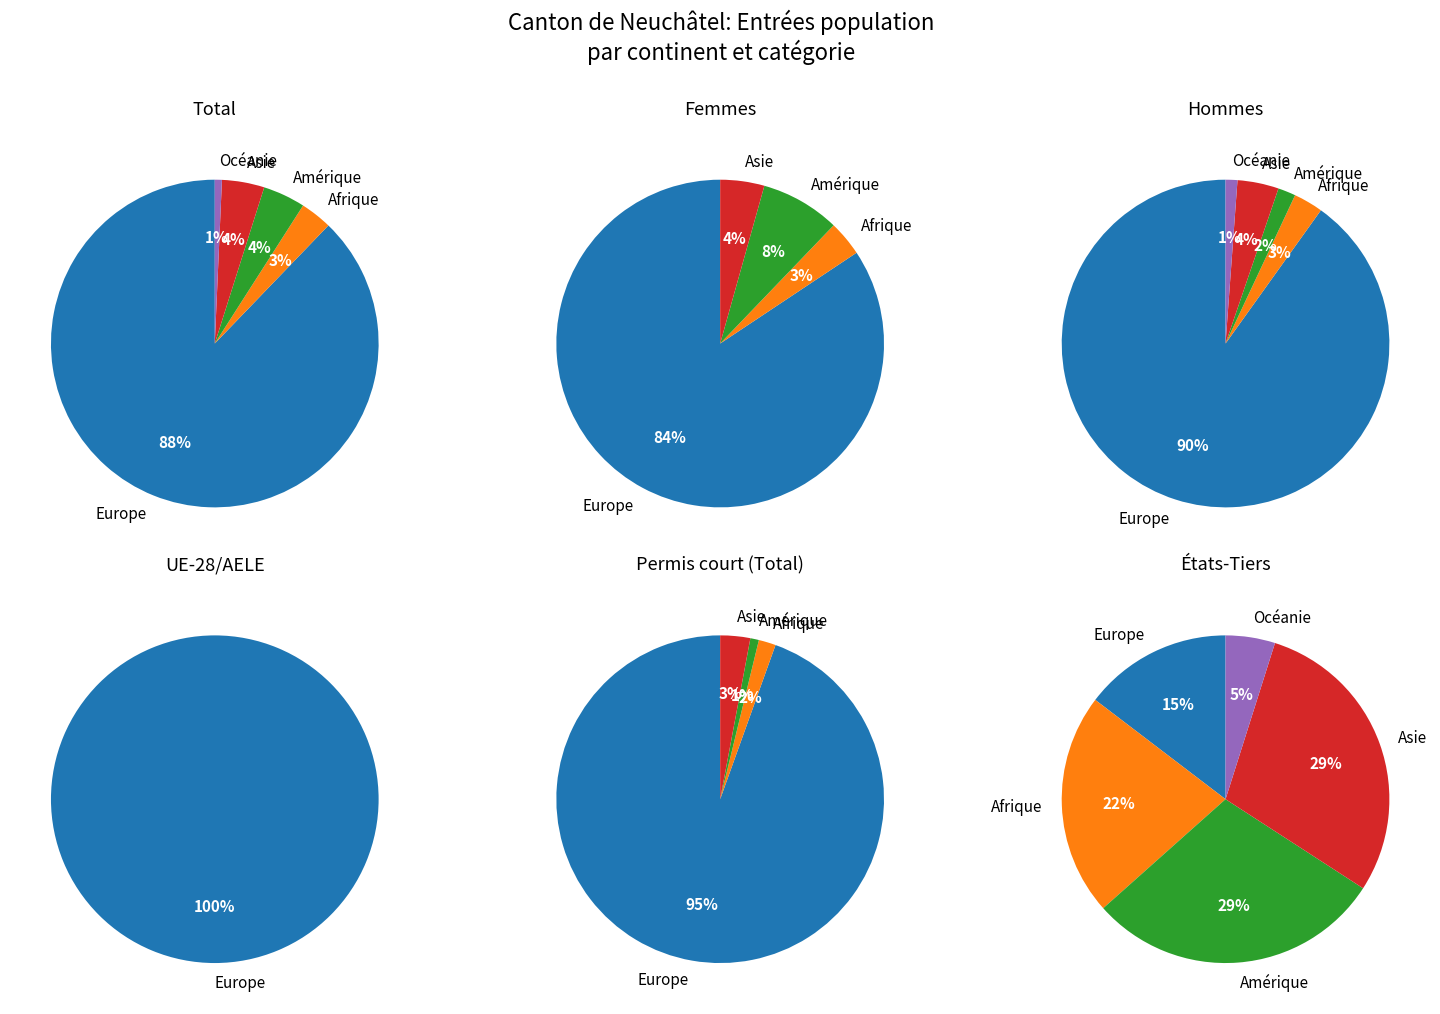

To the nearest percent, what percentage of the pie is Asie?

4%